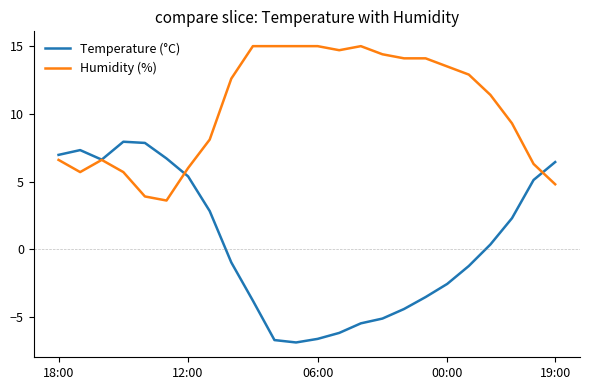

What is the maximum value for Temperature (°C)?

7.9